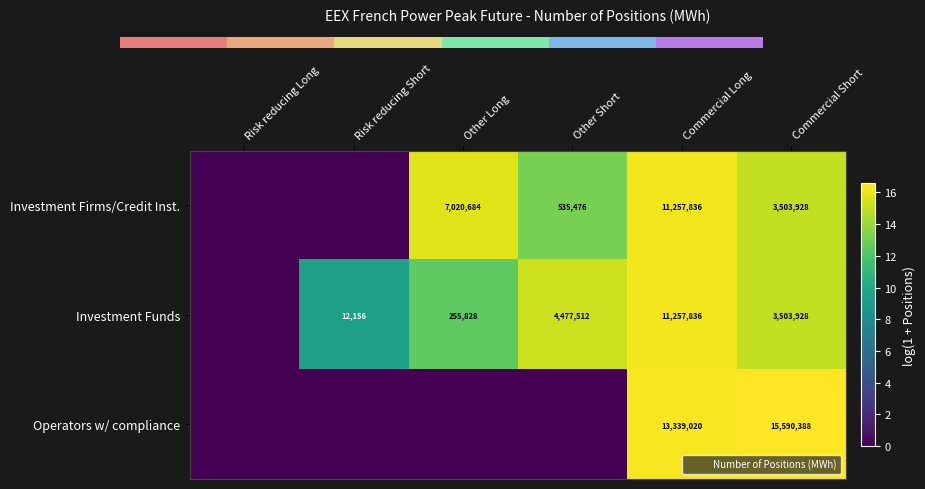

Between Other Short and Commercial Short, which is larger?

Commercial Short